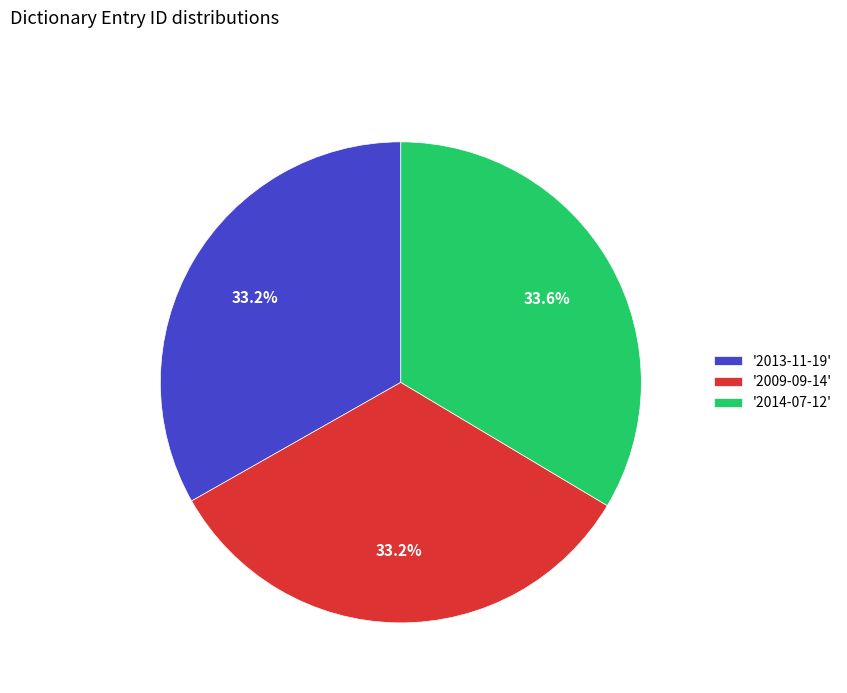

Does '2013-11-19' represent more than half of the total?

No